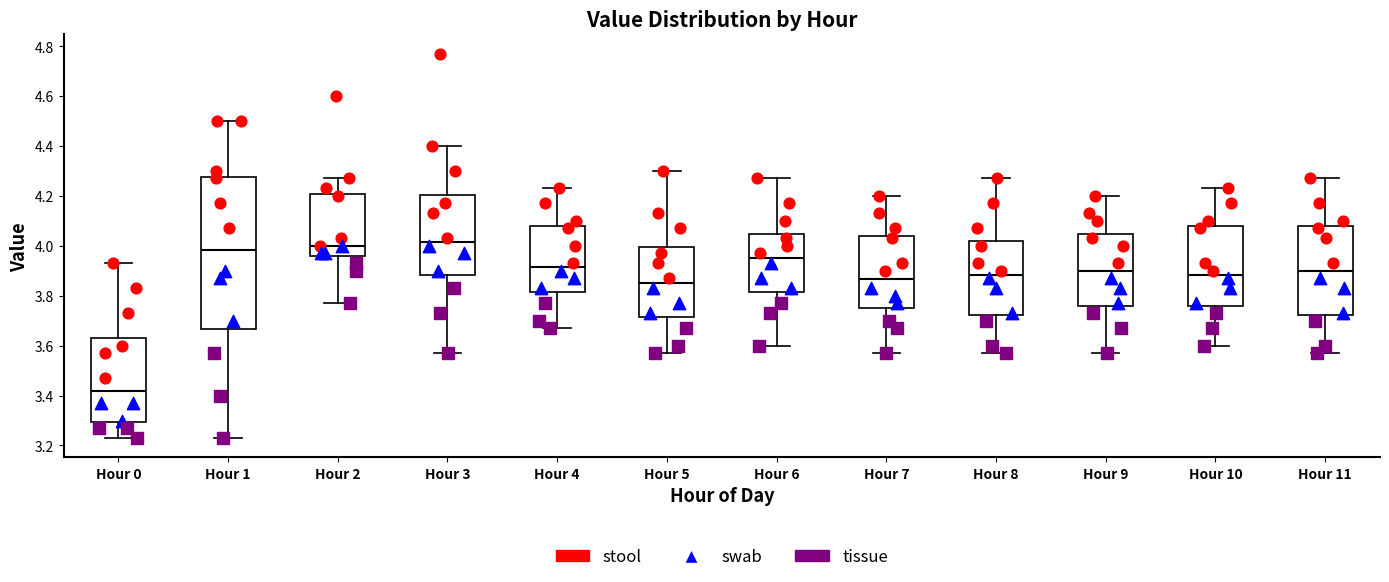

Comparing the boxes themselves (not the whiskers), which one is the tallest?

Hour 1